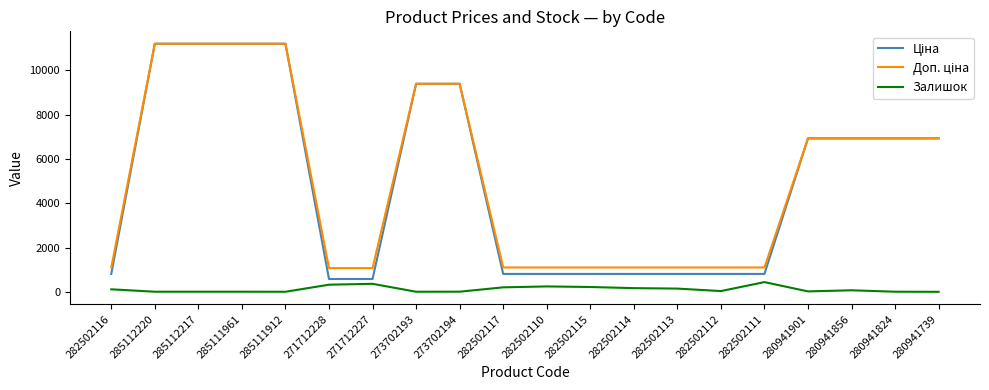

Does the chart have visible grid lines?

No